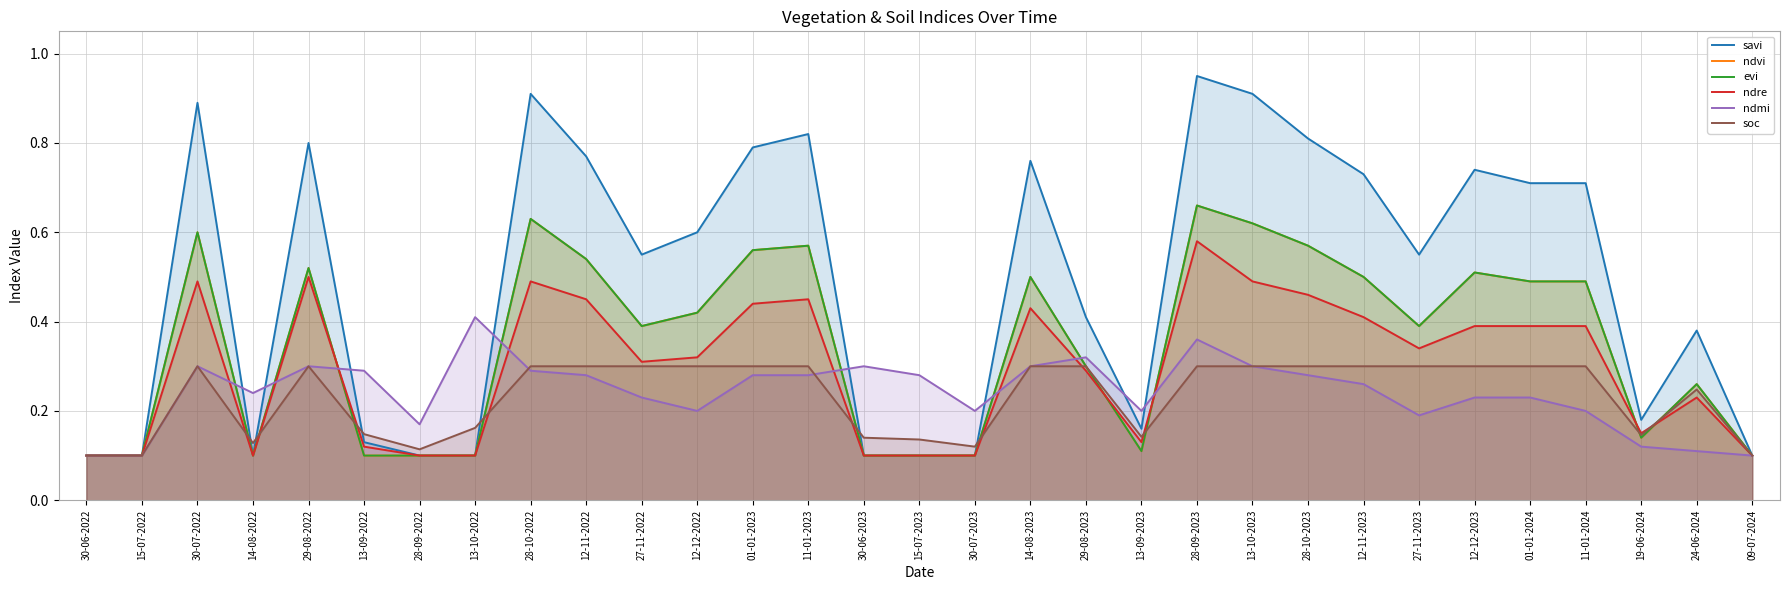

The value of ndre at 12-11-2022 is 0.3. True or false?

False